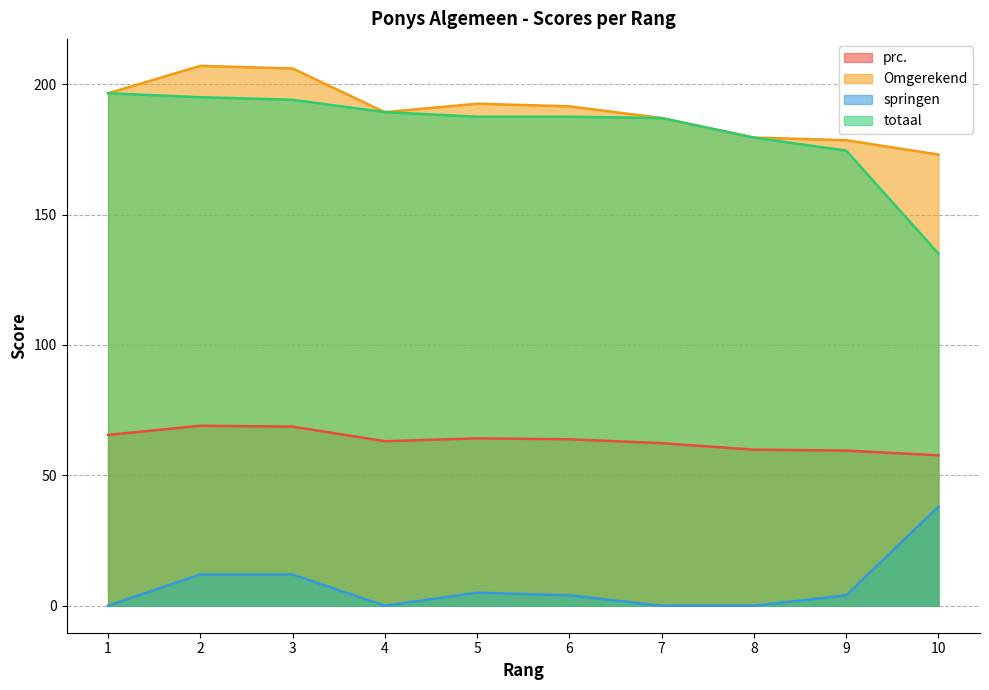

How many springen values are between 0 and 12?

9